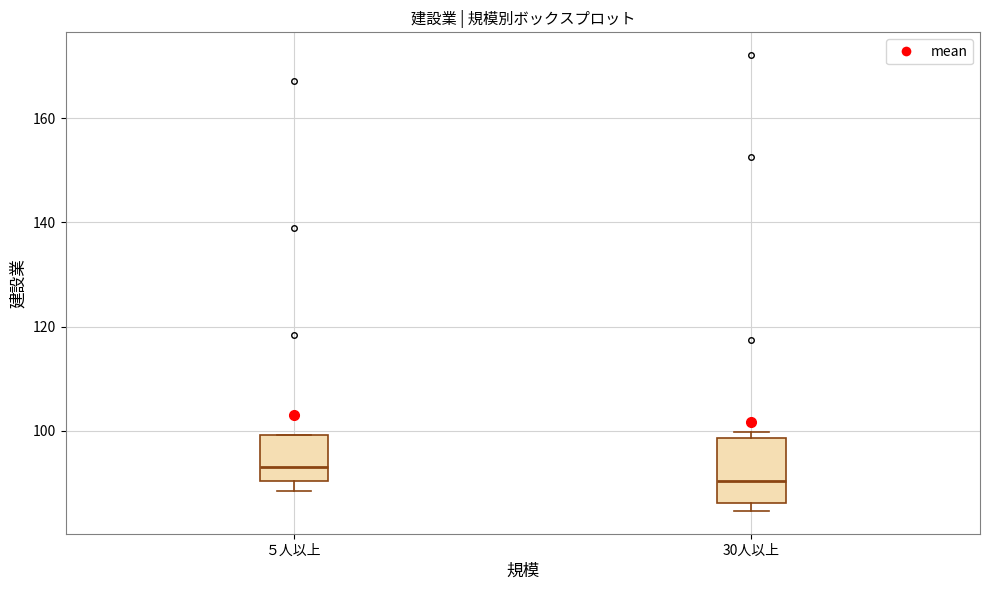

Reading left to right, transcribe this box plot: for each box, give where its median line is, the range the box spans, and where its two whiskers end, as read against the y-axis. The values are not printed on the chart, so give them approximately, as read against the axis.

５人以上: median 92, box 90 to 100, whiskers 88 to 100
30人以上: median 90, box 86 to 98, whiskers 84 to 100